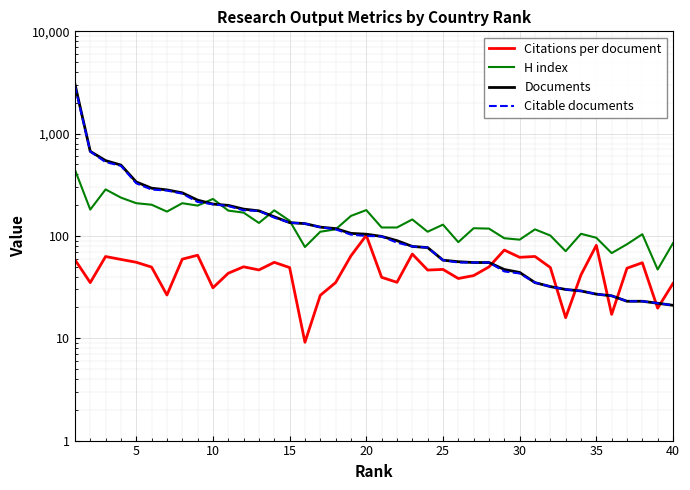

True or false: Citable documents has more than 1 points higher than both neighbors.

False